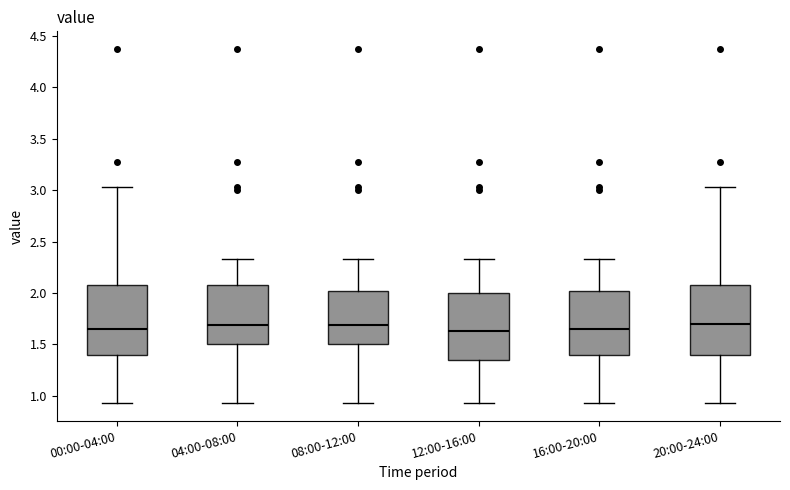

Reading left to right, transcribe this box plot: for each box, give where its median line is, the range the box spans, and where its two whiskers end, as read against the y-axis. The values are not printed on the chart, so give them approximately, as read against the axis.

00:00-04:00: median 1.65, box 1.40 to 2.10, whiskers 0.95 to 3.05
04:00-08:00: median 1.70, box 1.50 to 2.10, whiskers 0.95 to 2.35
08:00-12:00: median 1.70, box 1.50 to 2.00, whiskers 0.95 to 2.35
12:00-16:00: median 1.65, box 1.35 to 2.00, whiskers 0.95 to 2.35
16:00-20:00: median 1.65, box 1.40 to 2.00, whiskers 0.95 to 2.35
20:00-24:00: median 1.70, box 1.40 to 2.10, whiskers 0.95 to 3.05